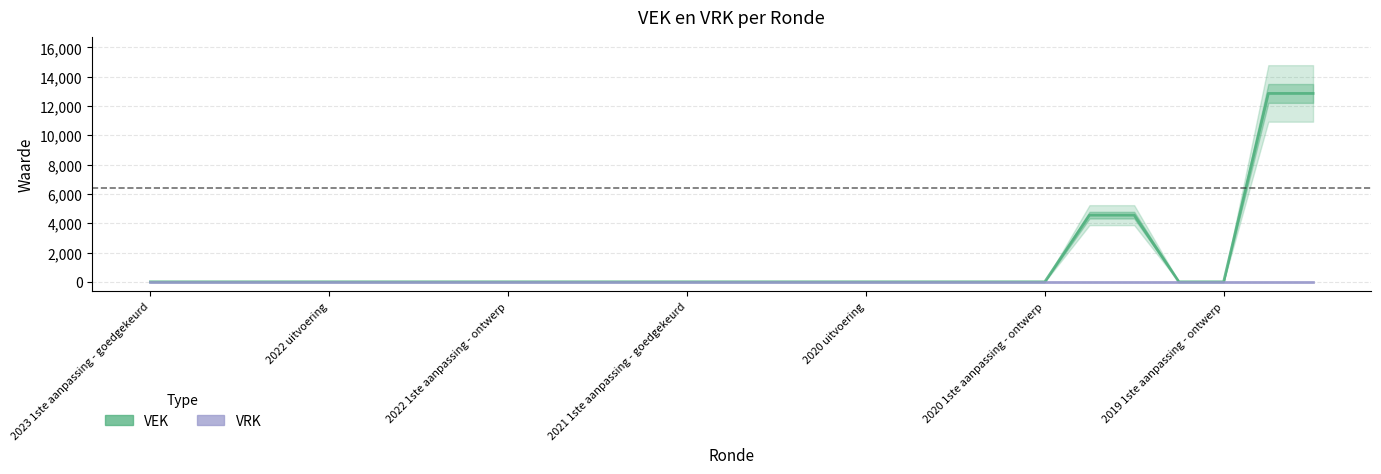

Which series has the largest total across all categories?

VEK